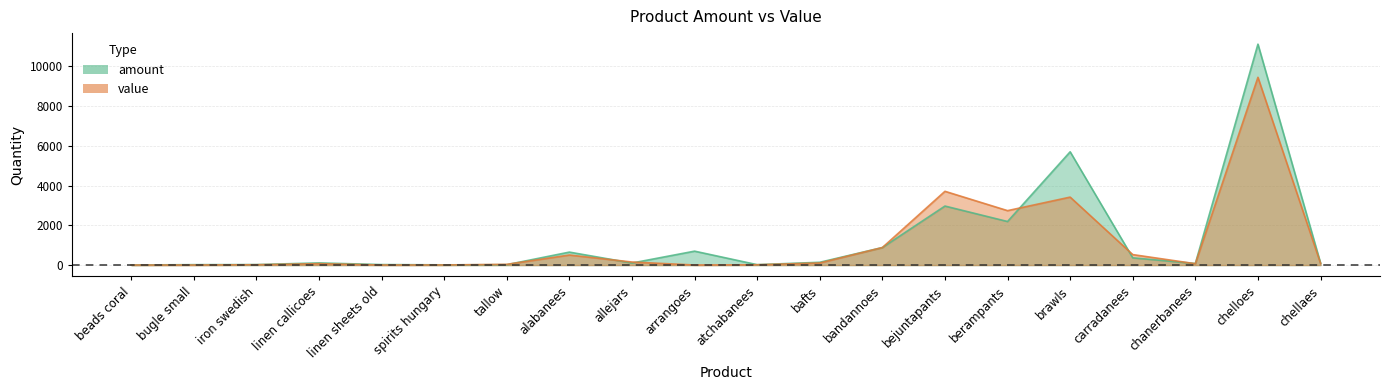

What is the difference between the maximum and minimum values in the value series?

9445